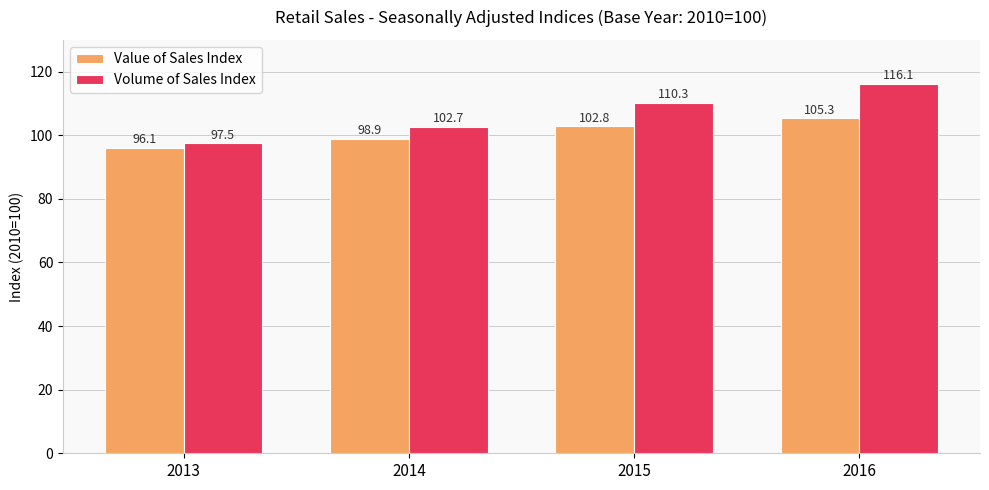

What is the spread (max minus min) of values at 2013?

1.4